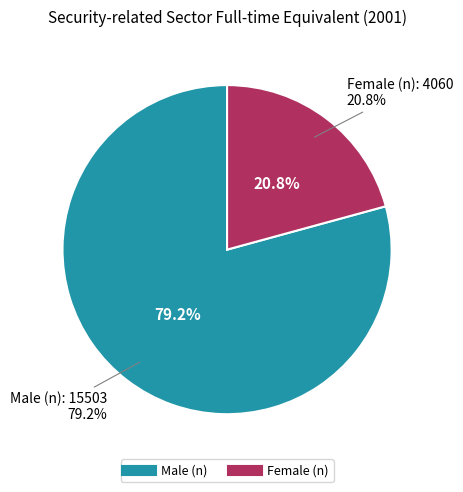

The Male (n) slice represents 79% of the pie. True or false?

True